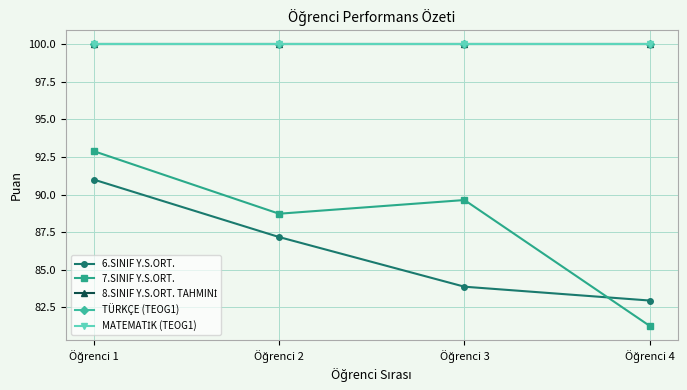

What is the value of the 6.SINIF Y.S.ORT. point at the 2nd from the left?

87.2